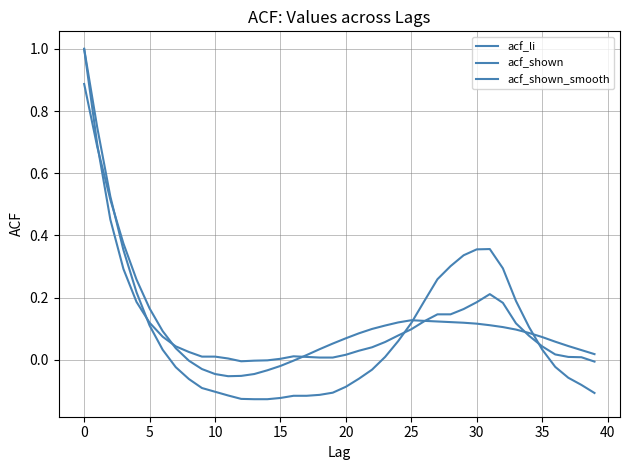

How many lines are shown in the chart?

3